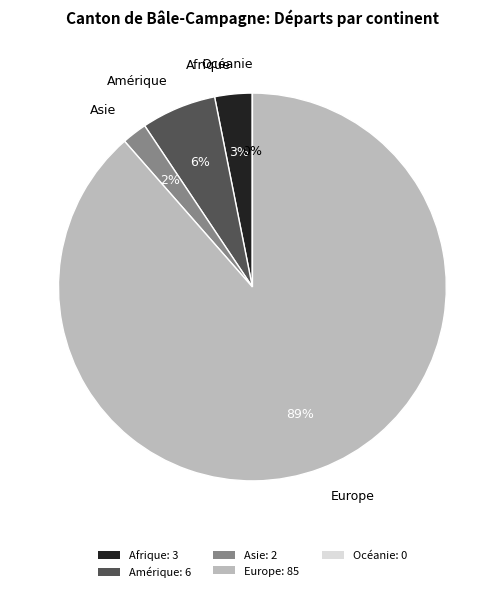

To the nearest percent, what portion does Europe represent?

89%